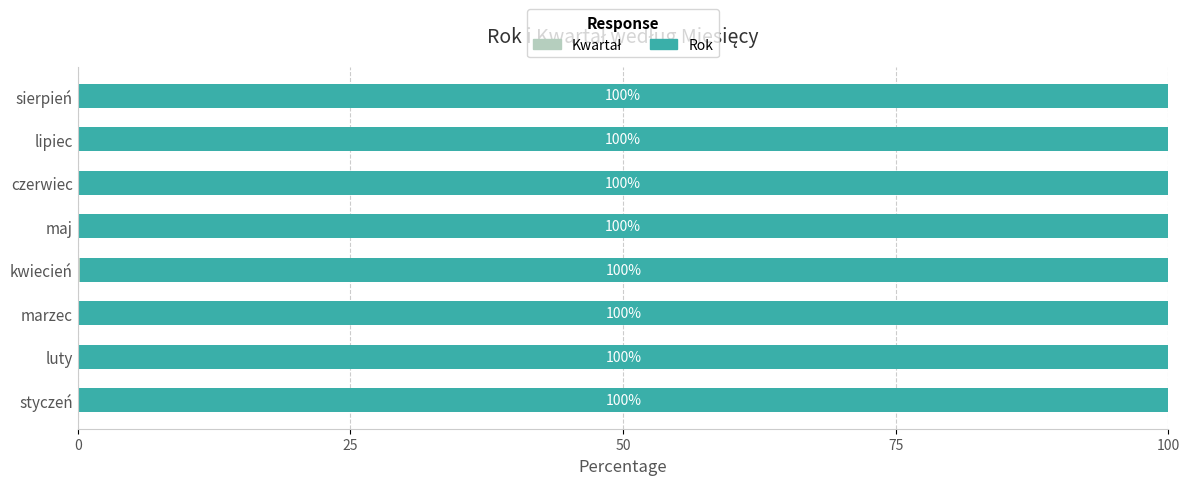

Count the number of data series in this chart.

2